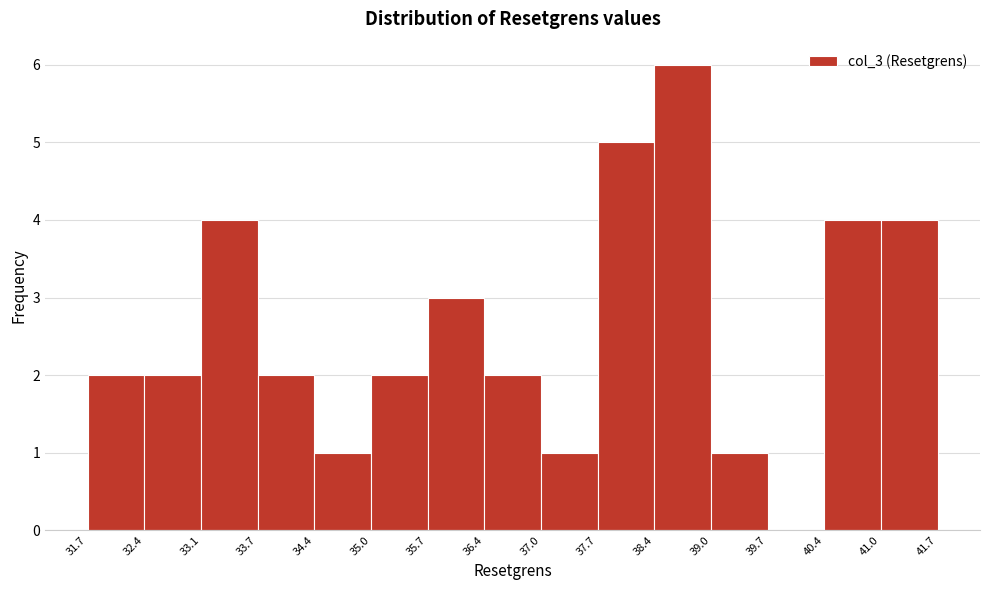

Reading left to right, list every bar in this chart as the range it spans on the x-axis followed by its height. The values are not printed on the chart, so give them approximately, as read against the axis.

31.7 to 32.4: 2
32.4 to 33.1: 2
33.1 to 33.7: 4
33.7 to 34.4: 2
34.4 to 35.0: 1
35.0 to 35.7: 2
35.7 to 36.4: 3
36.4 to 37.0: 2
37.0 to 37.7: 1
37.7 to 38.4: 5
38.4 to 39.0: 6
39.0 to 39.7: 1
39.7 to 40.4: 0
40.4 to 41.0: 4
41.0 to 41.7: 4